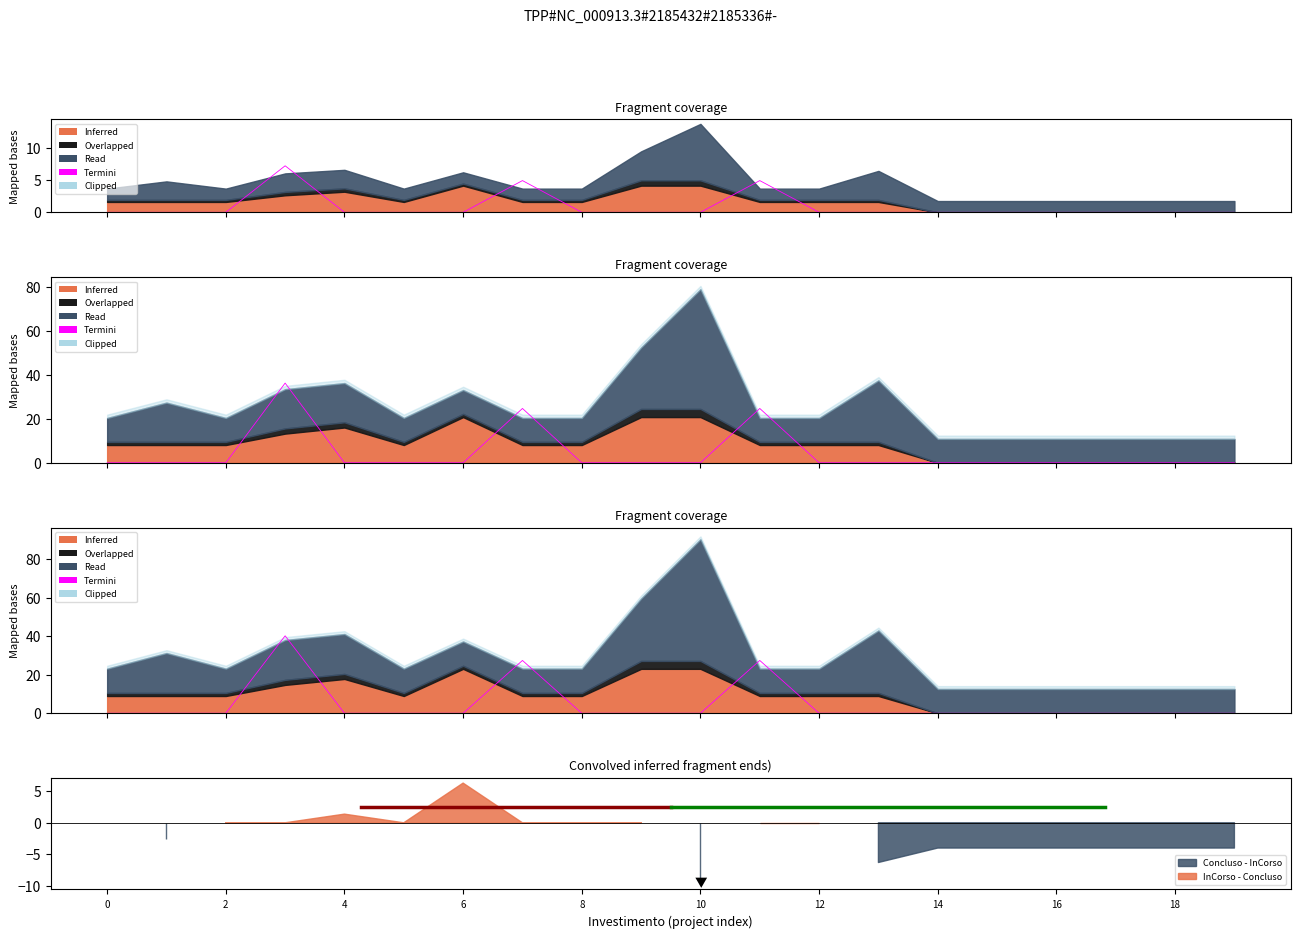

What is the difference between the second highest and minimum values?

27.5